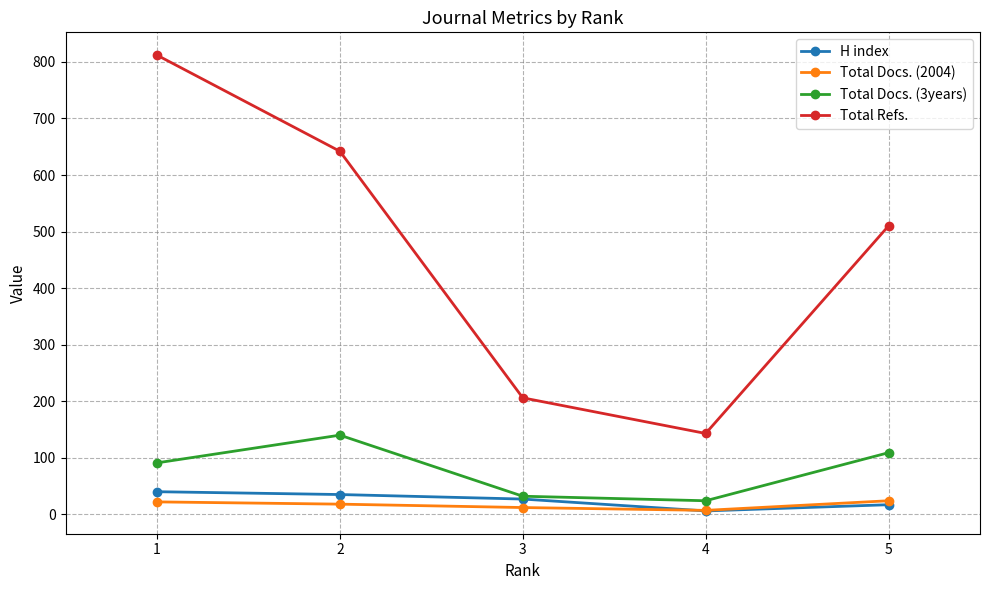

How many lines are shown in the chart?

4